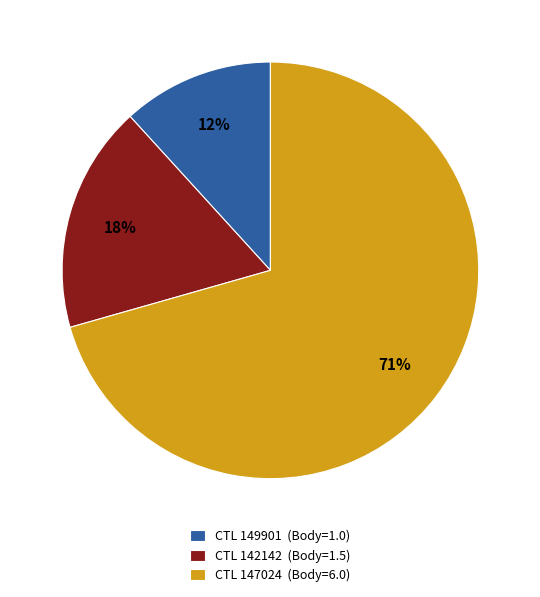

To the nearest percent, what is the average slice percentage?

33%